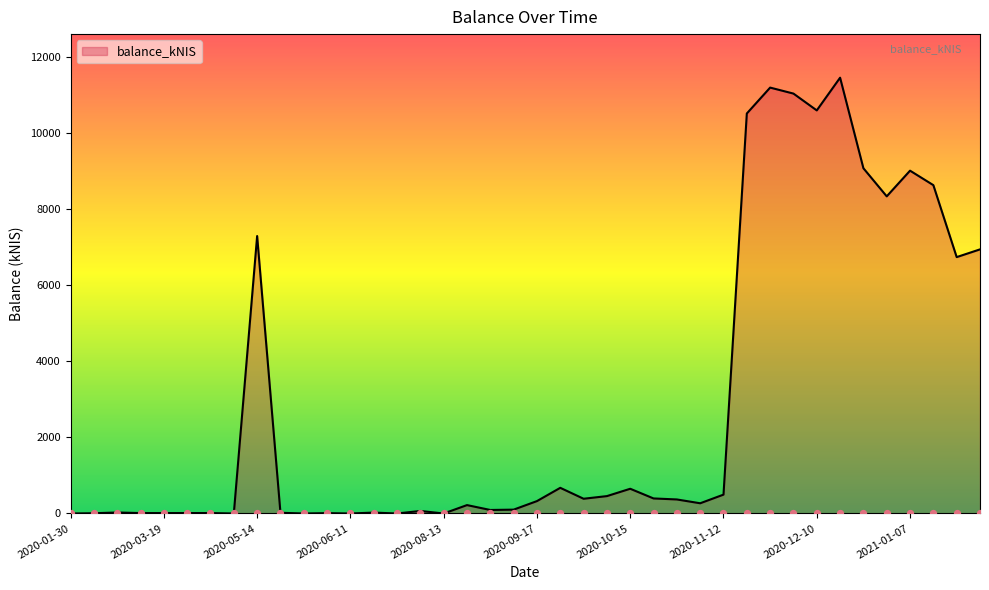

Between 2020-09-03 and 2021-01-14, which is larger?

2021-01-14